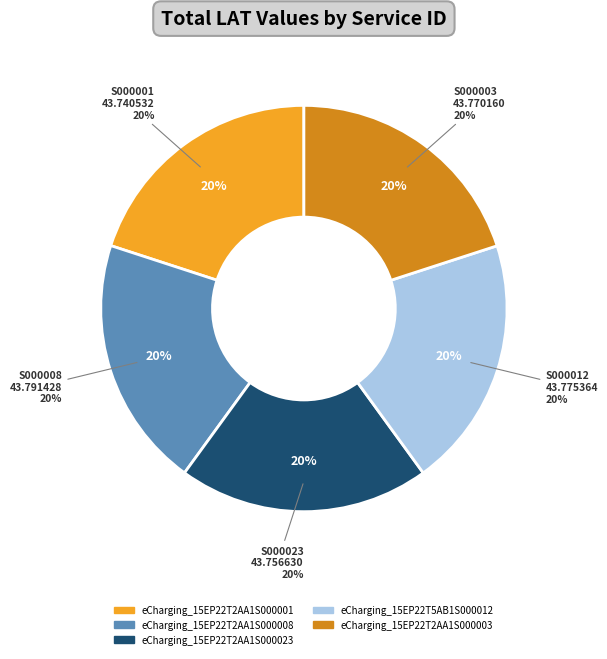

Which category has the biggest portion of the pie?

eCharging_15EP22T2AA1S000008